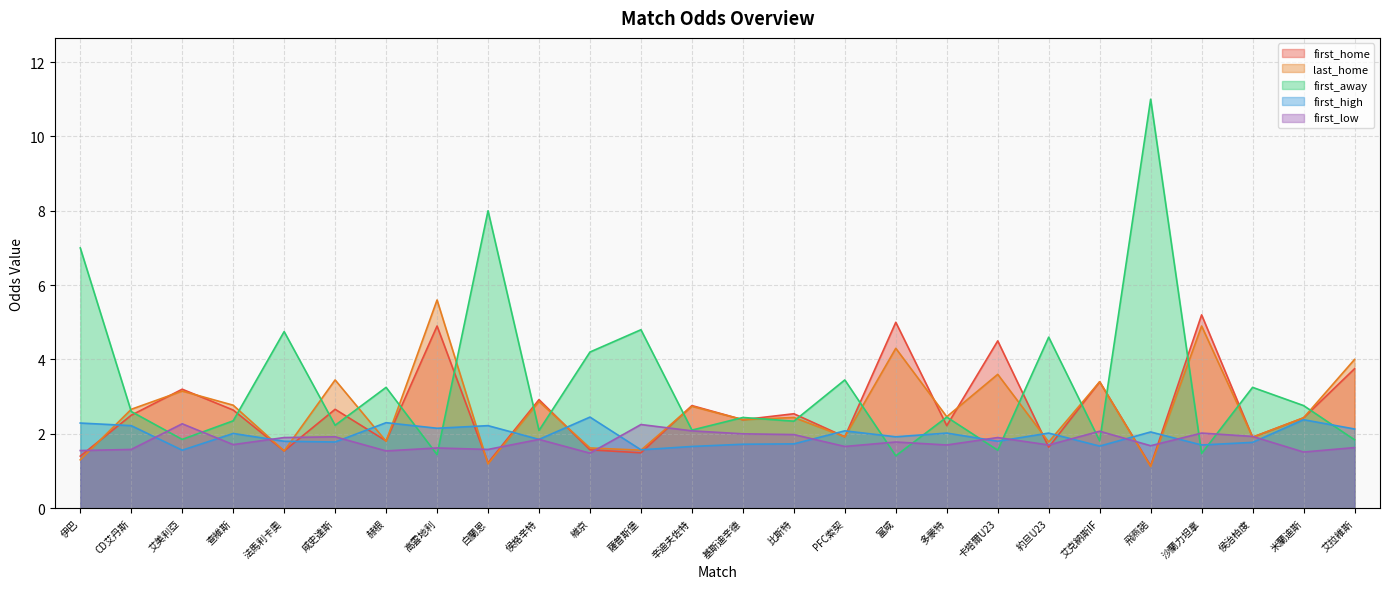

How many data points in last_home are less than 2?

10